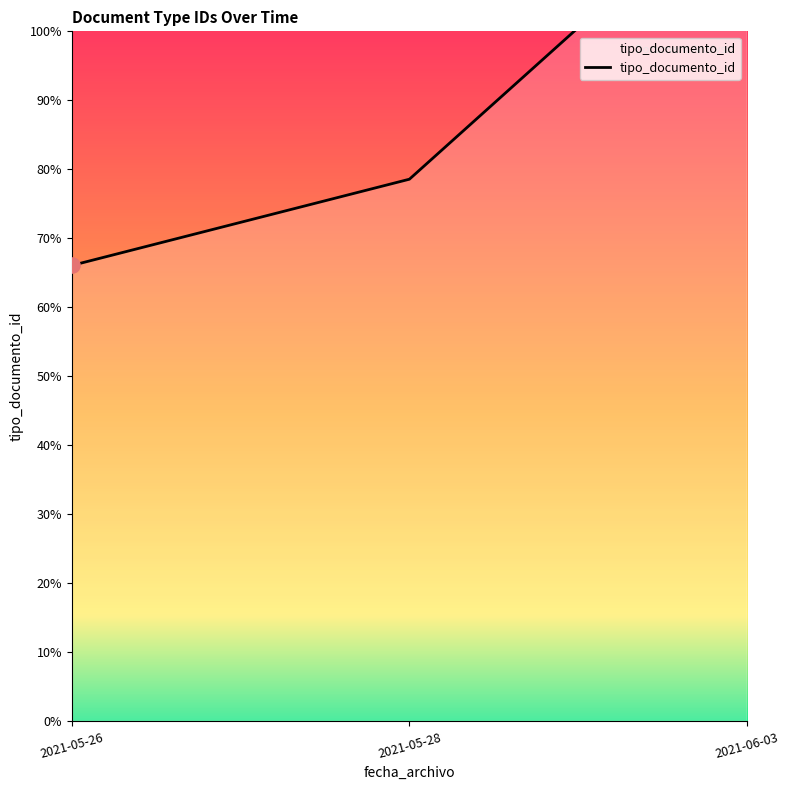

Which has a higher value, 2021-05-26 or 2021-05-28?

2021-05-28